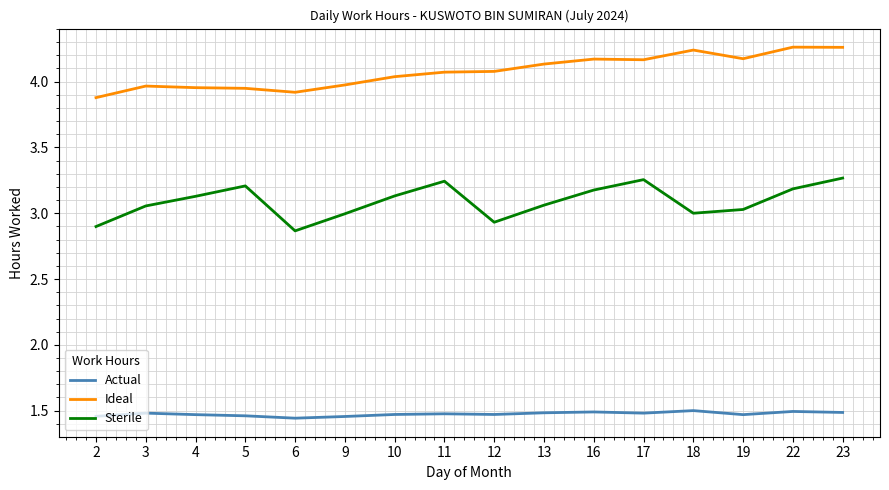

True or false: Actual and Ideal intersect in this chart.

False